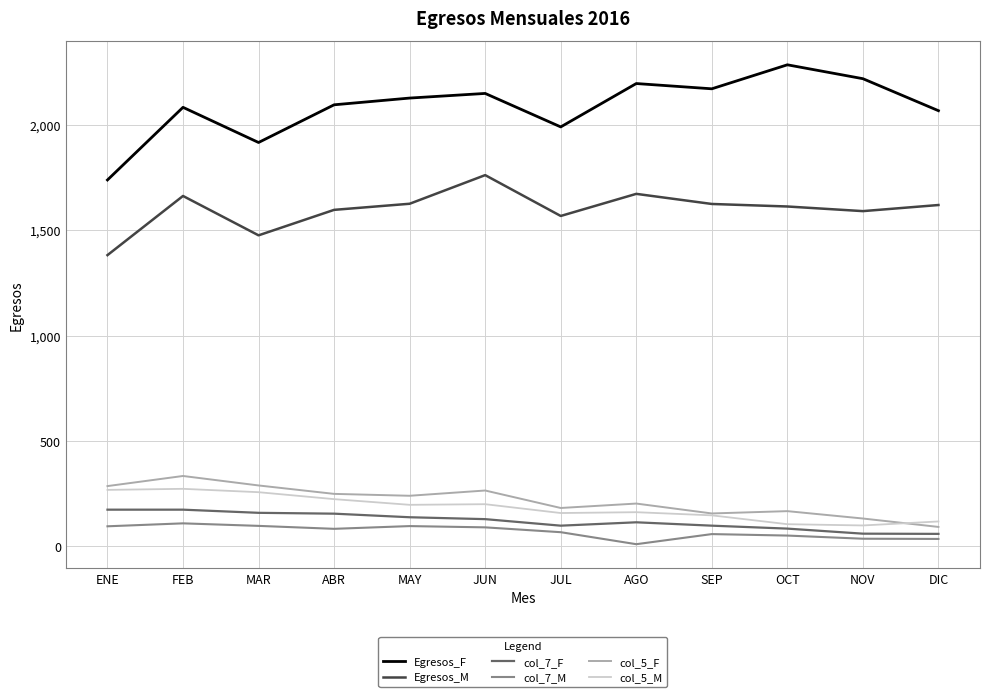

What is the difference between the Egresos_M values at FEB and AGO?

10